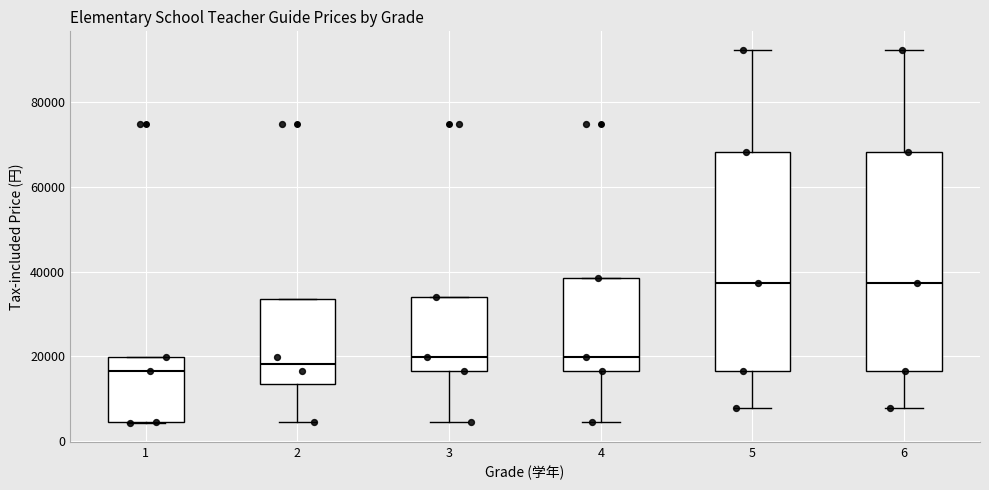

Where is the upper edge of the box at x = 6 on the y-axis? The values are not printed on the chart, so give them approximately, as read against the axis.

68000